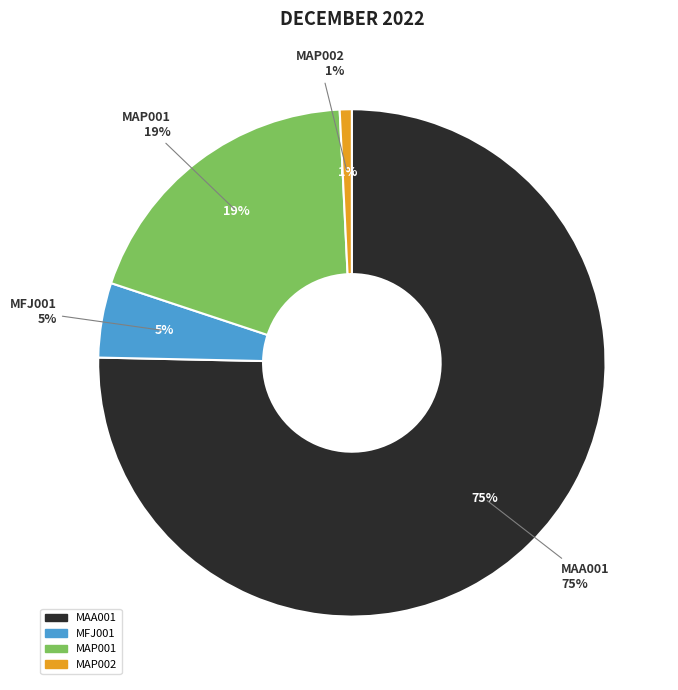

Is MAP001 the majority of the pie?

No